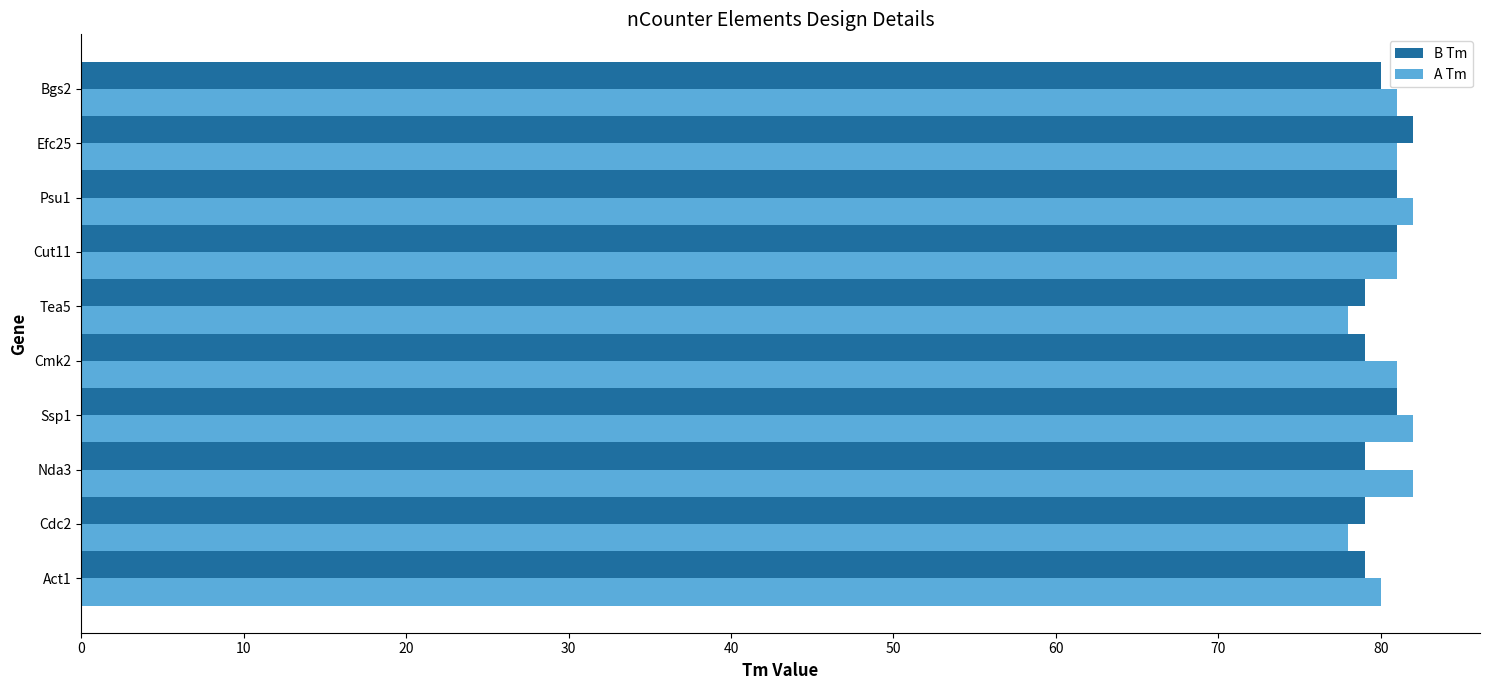

What is the sum of the A Tm values at Psu1 and Nda3?

164